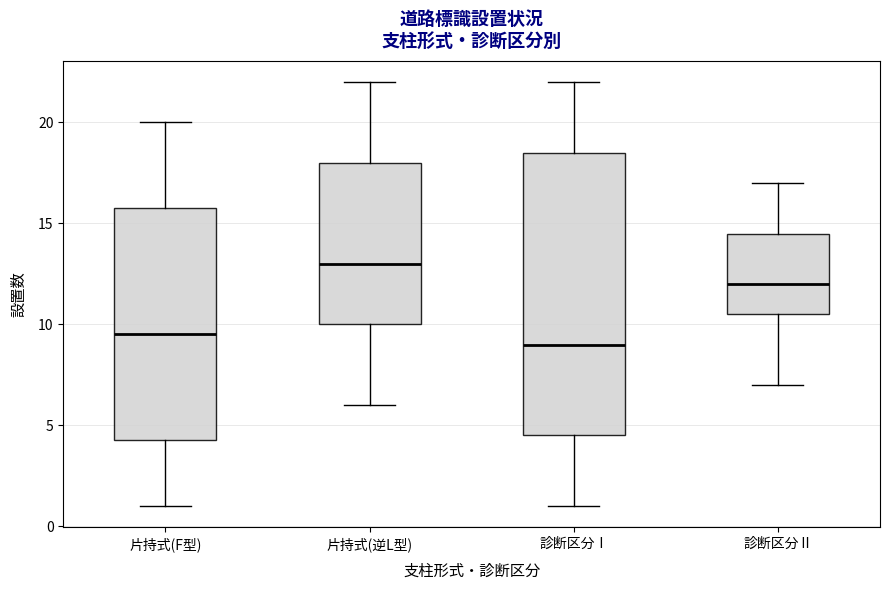

Comparing the boxes themselves (not the whiskers), which one is the tallest?

診断区分Ⅰ